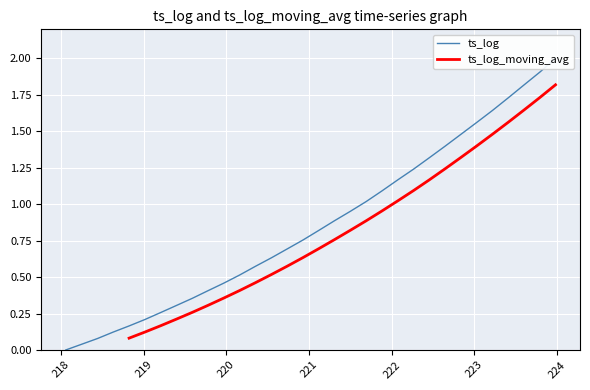

What is the sum of the values at 220.7354 and 218.0596?

0.7